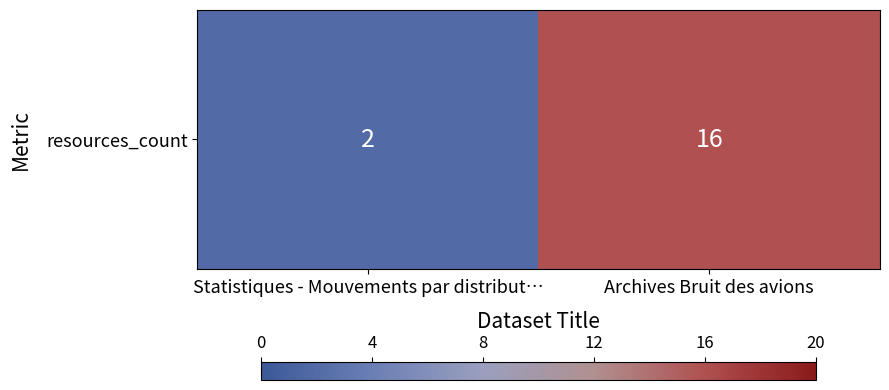

Between Statistiques - Mouvements par distribut… and Archives Bruit des avions, which is larger?

Archives Bruit des avions